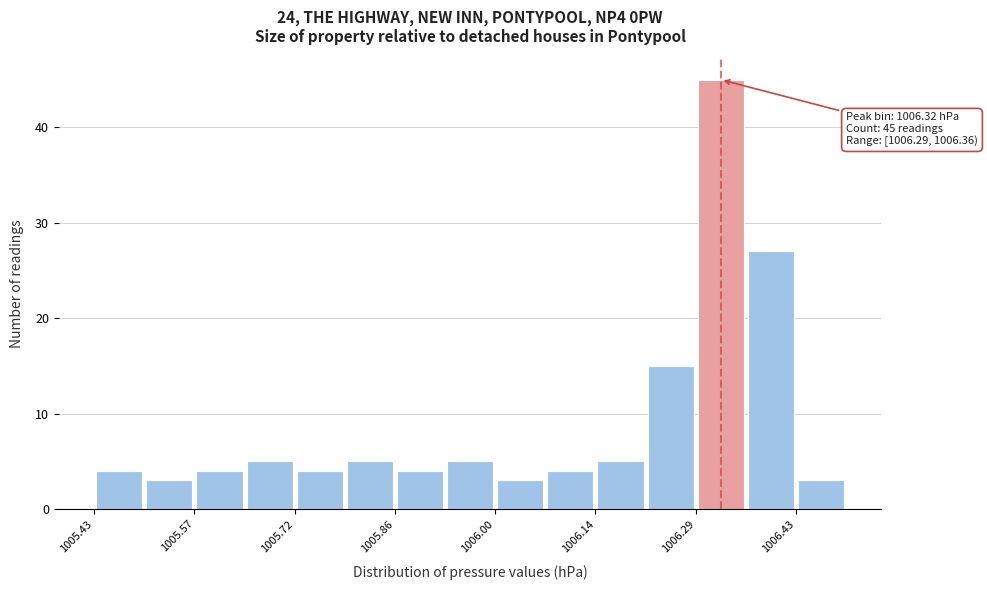

Read against the x-axis, roughly where is the centre of the tallest bar?

1006.32